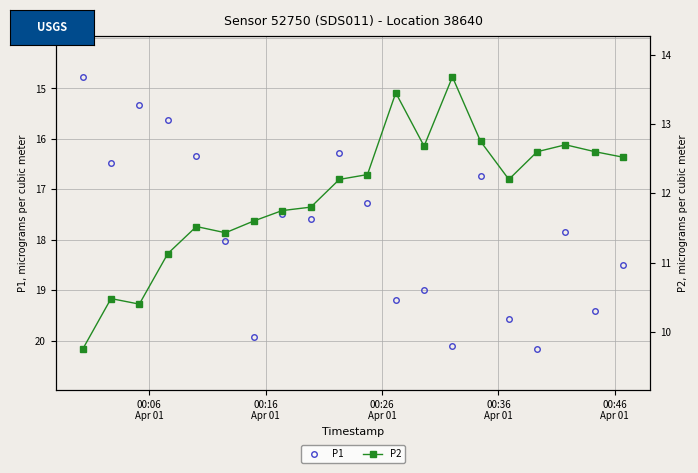

What is the lowest value of the P1 series?

14.8